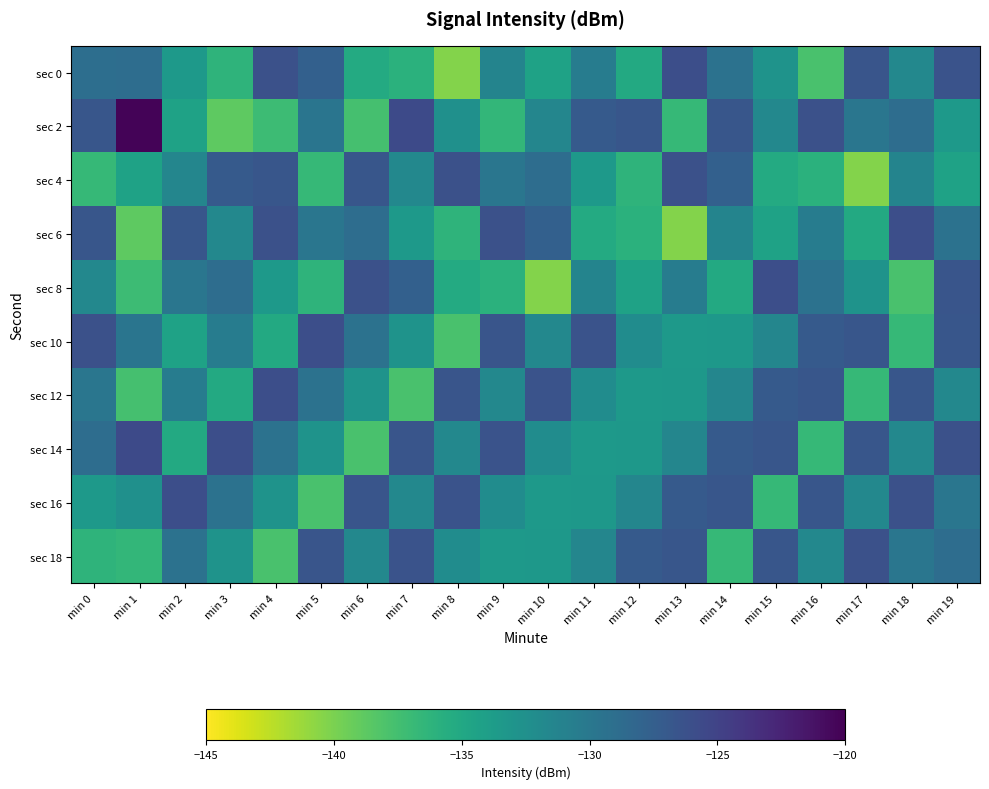

What is the difference between the highest and lowest values at min 10?

14.0